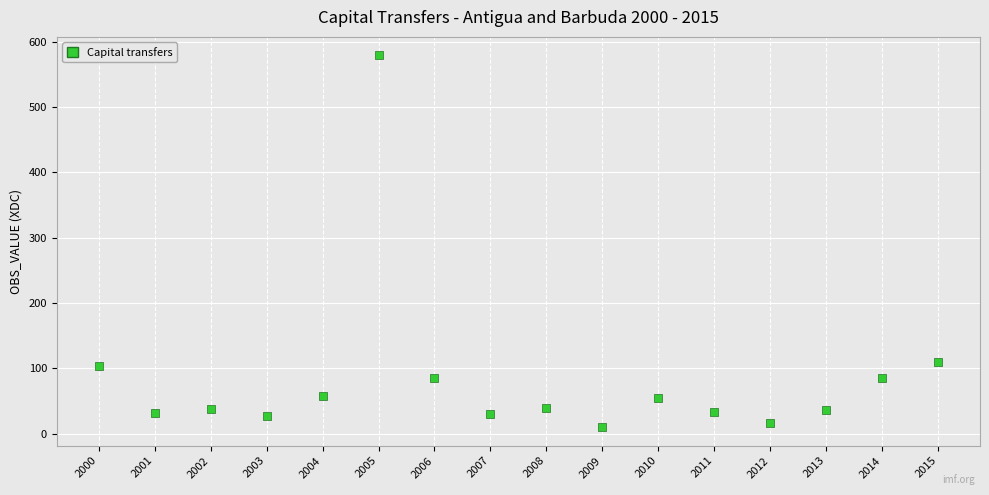

What is the range of X values (max minus min)?

15.0